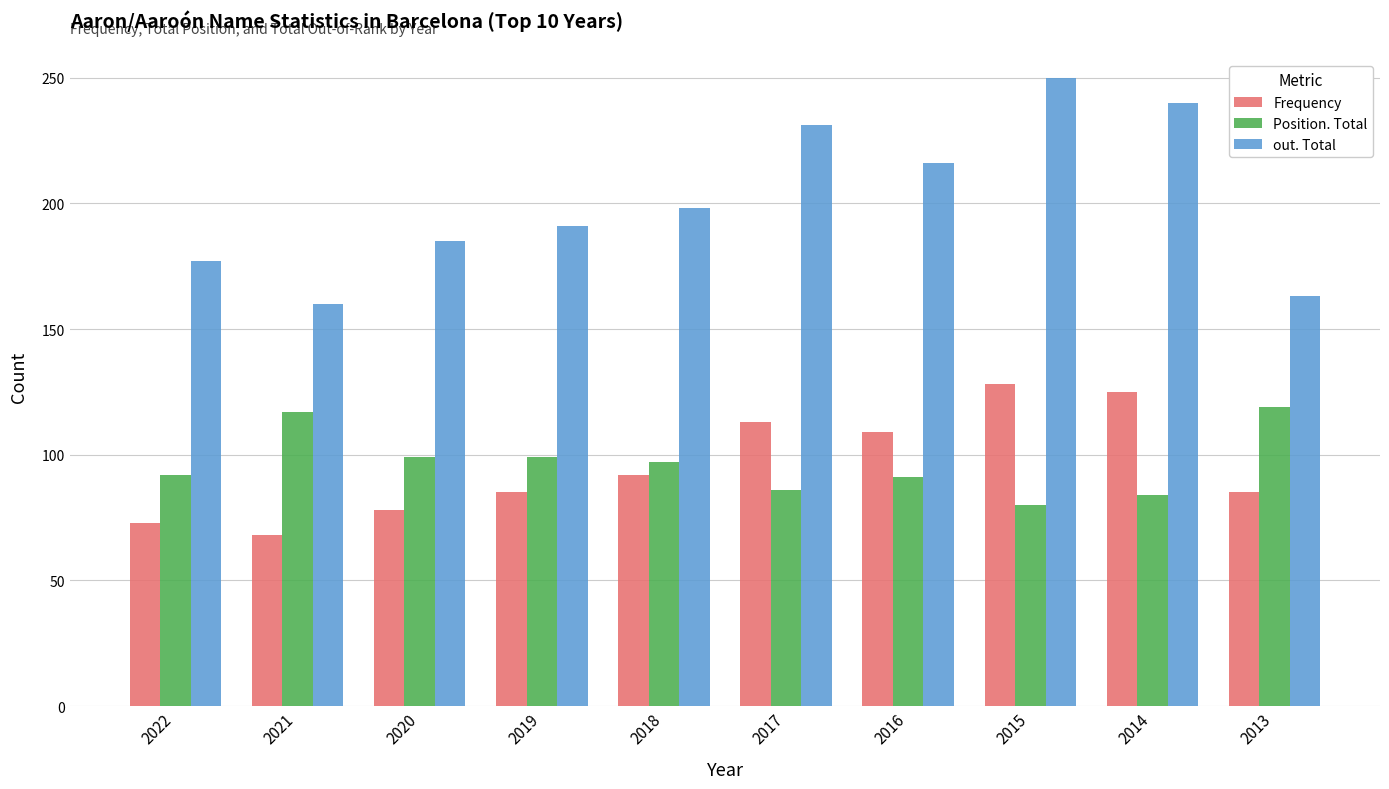

How many data points in Frequency are less than 92?

5